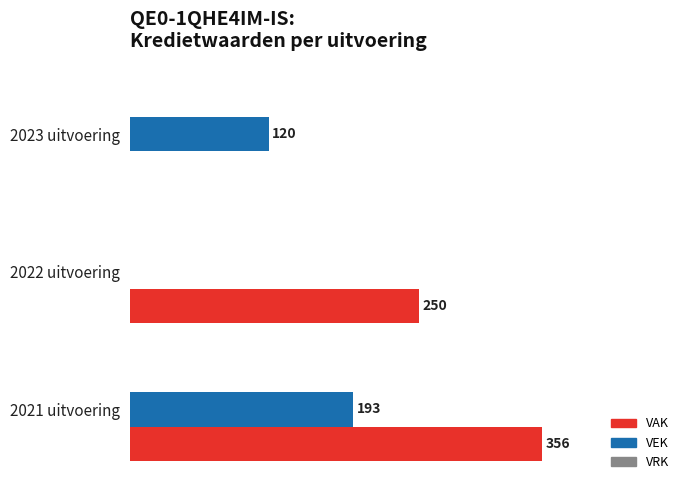

Which series changed the most between 2022 uitvoering and 2021 uitvoering?

VEK